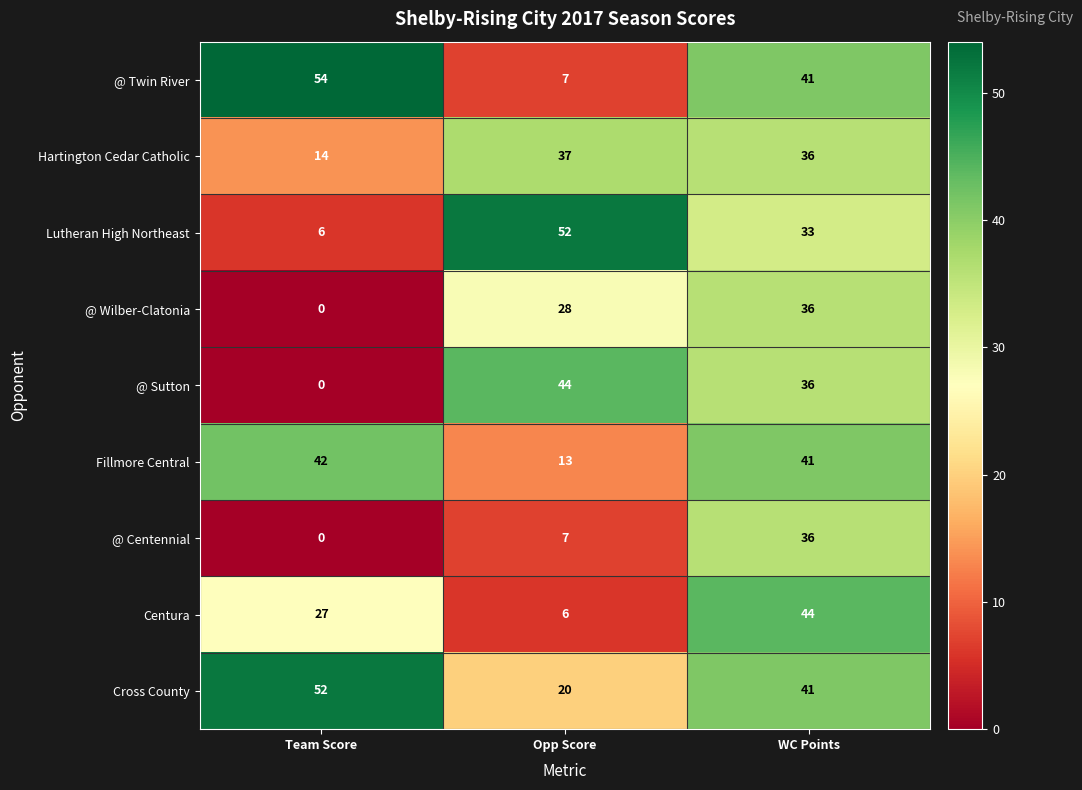

What is the average value of the @ Twin River series?

34